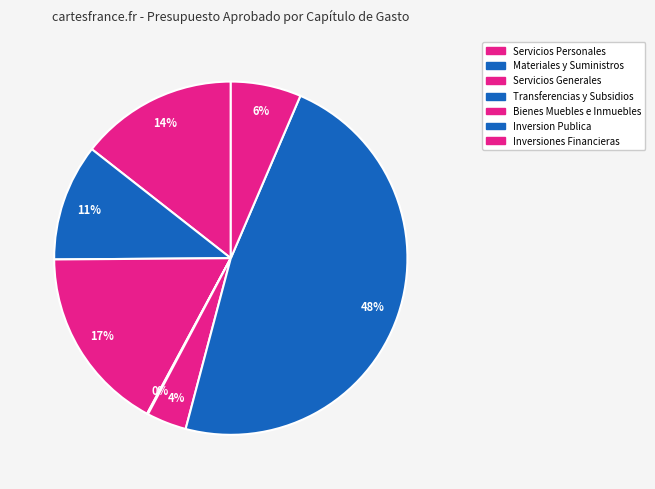

Does any single category account for the majority?

No